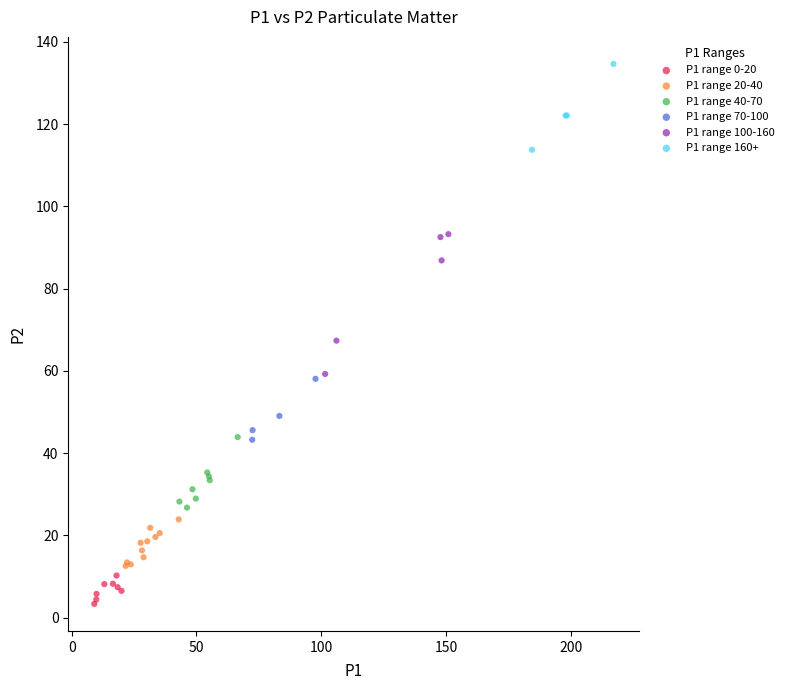

Which series reaches the maximum Y coordinate?

P1 range 160+